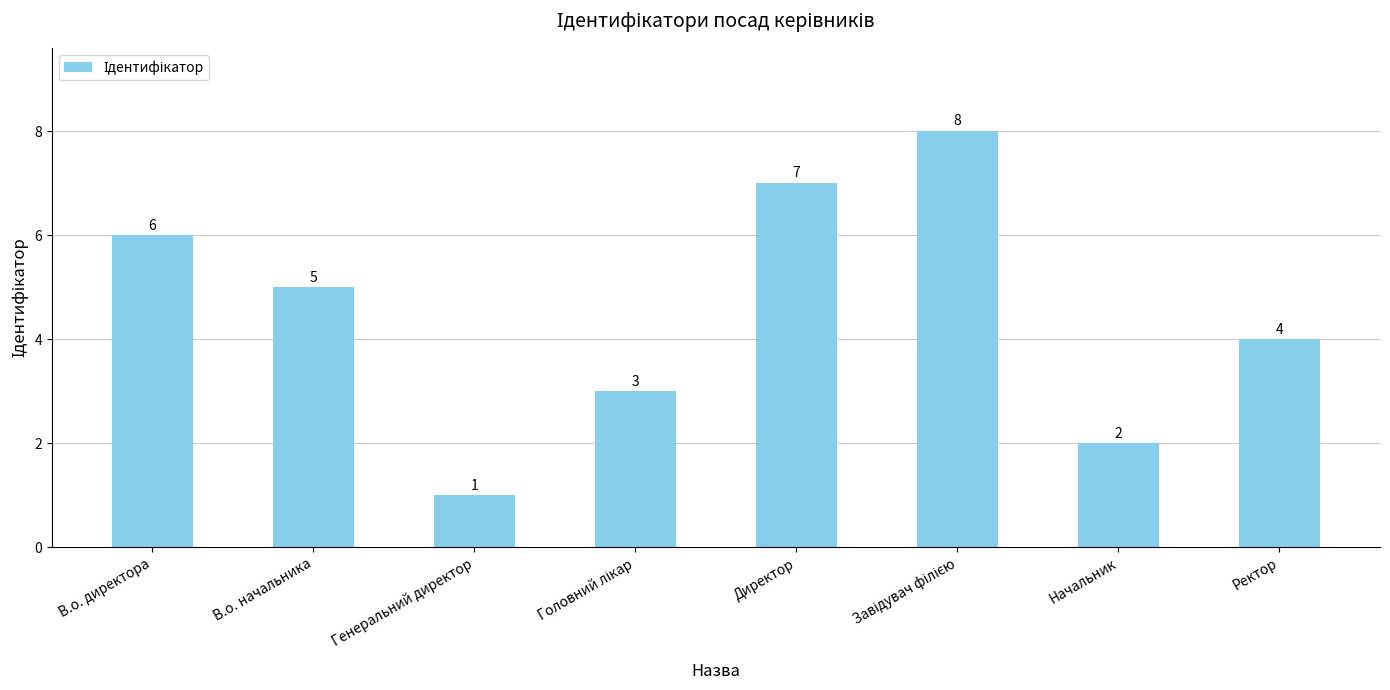

What is the label of the 5th bar from the left?

Директор